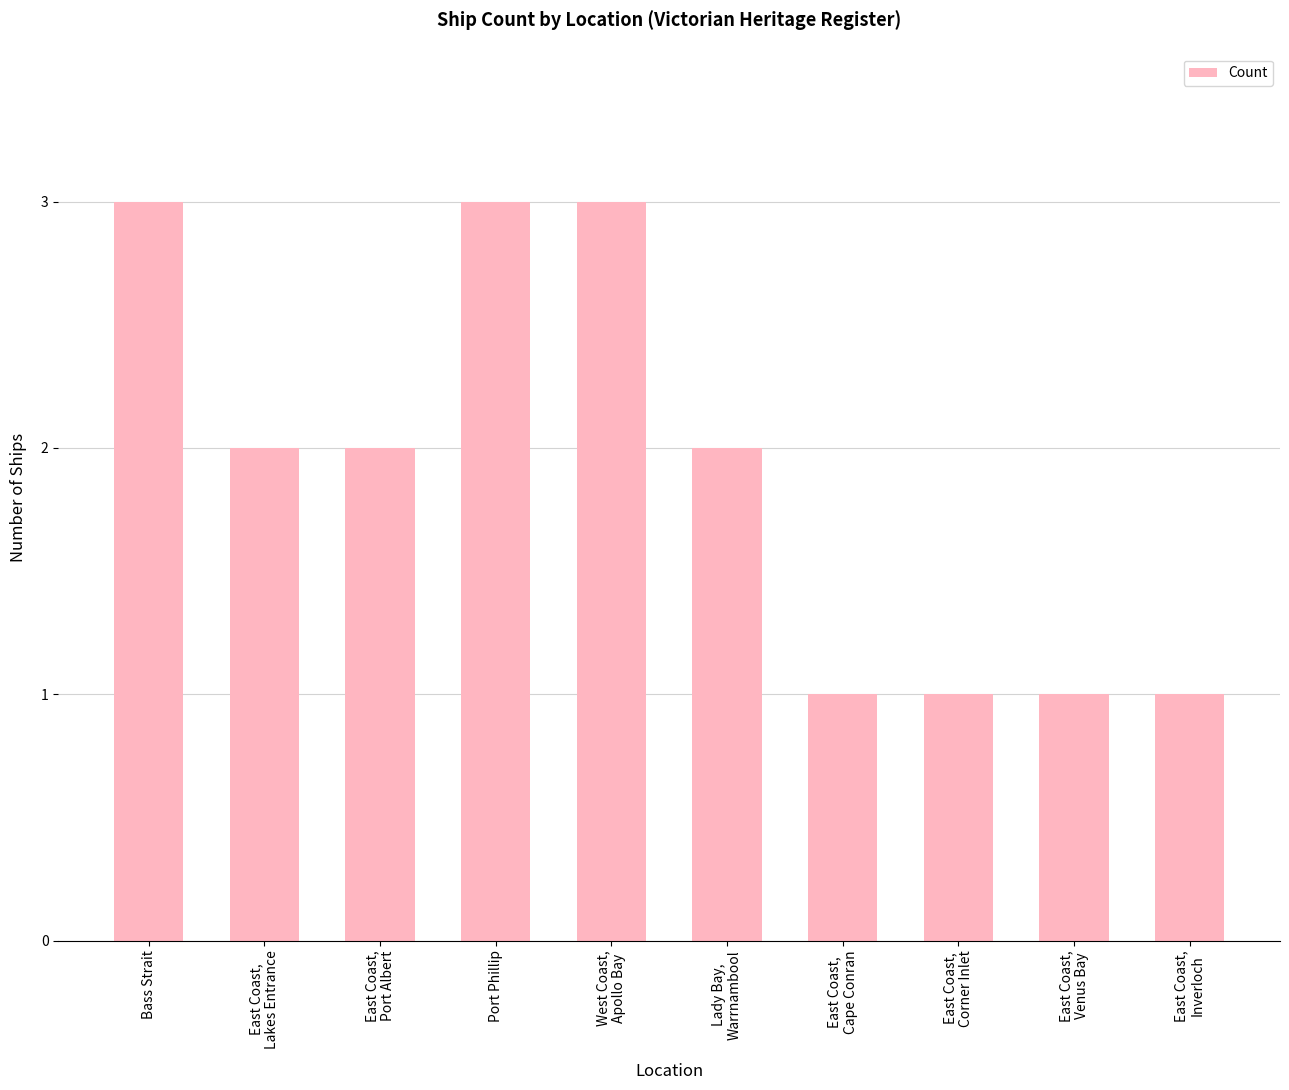

What is the sum of all values?

19